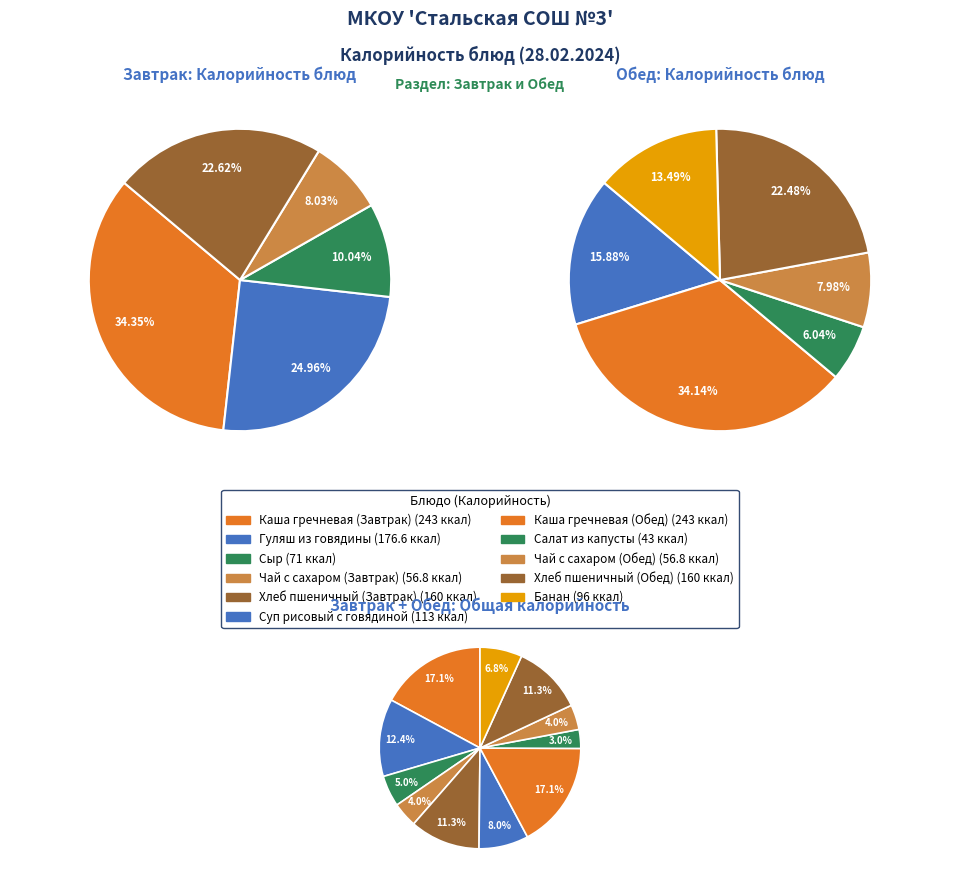

Rank the categories by value from lowest to highest.

Салат из капусты, Чай с сахаром (Завтрак), Чай с сахаром (Обед), Сыр, Банан, Суп рисовый с говядиной, Хлеб пшеничный (Завтрак), Хлеб пшеничный (Обед), Гуляш из говядины, Каша гречневая (Завтрак), Каша гречневая (Обед)